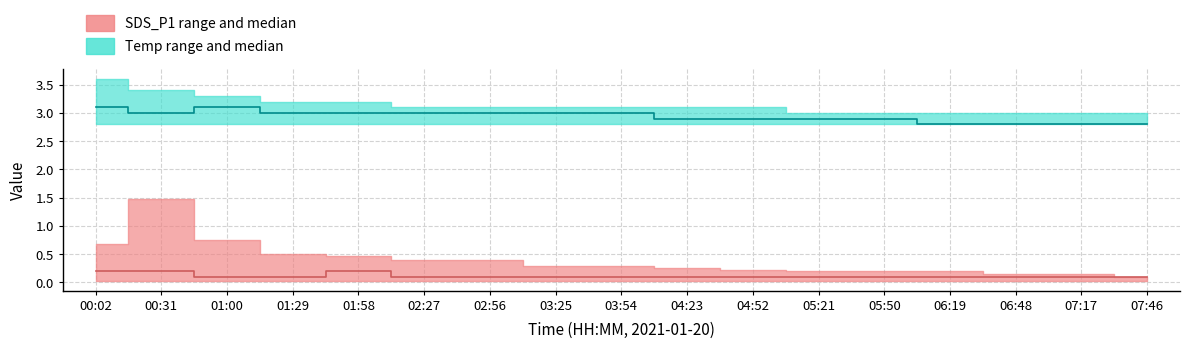

Reading left to right, transcribe all the data shown in this chart.

SDS_P1 median: 00:02=0.2	00:31=0.2	01:00=0.1	01:29=0.1	01:58=0.2	02:27=0.1	02:56=0.1	03:25=0.1	03:54=0.1	04:23=0.1	04:52=0.1	05:21=0.1	05:50=0.1	06:19=0.1	06:48=0.1	07:17=0.1	07:46=0.1
Temp median: 00:02=3.1	00:31=3.0	01:00=3.1	01:29=3.0	01:58=3.0	02:27=3.0	02:56=3.0	03:25=3.0	03:54=3.0	04:23=2.9	04:52=2.9	05:21=2.9	05:50=2.9	06:19=2.8	06:48=2.8	07:17=2.8	07:46=2.8